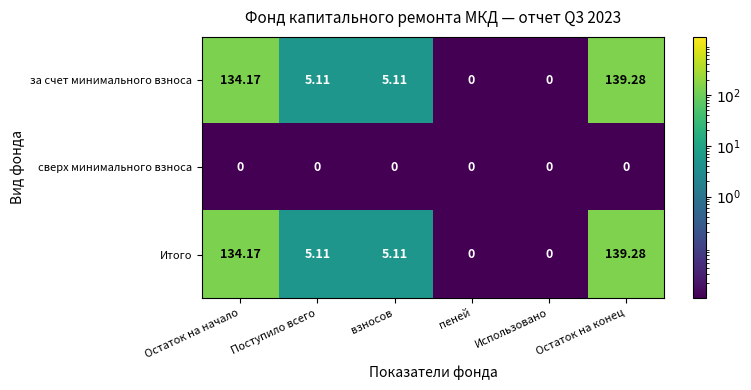

What is the difference between the highest and lowest values at Поступило всего?

5.1